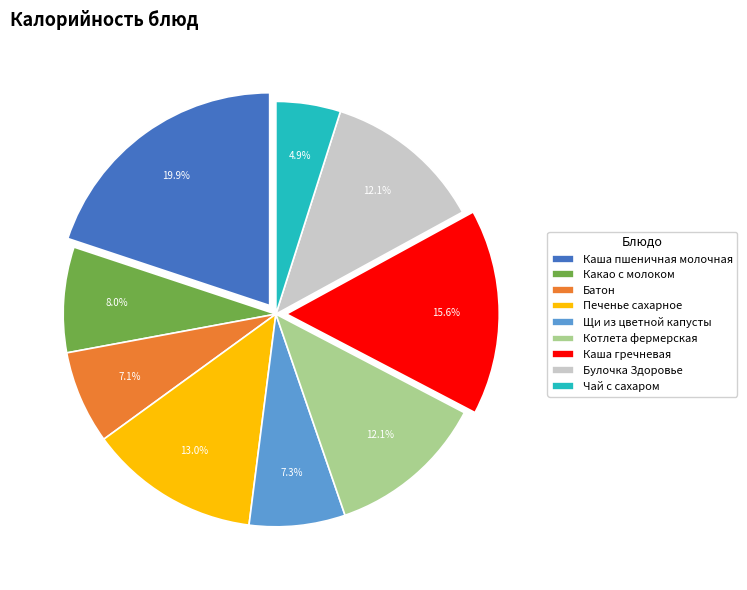

The Котлета фермерская slice represents 12% of the pie. True or false?

True